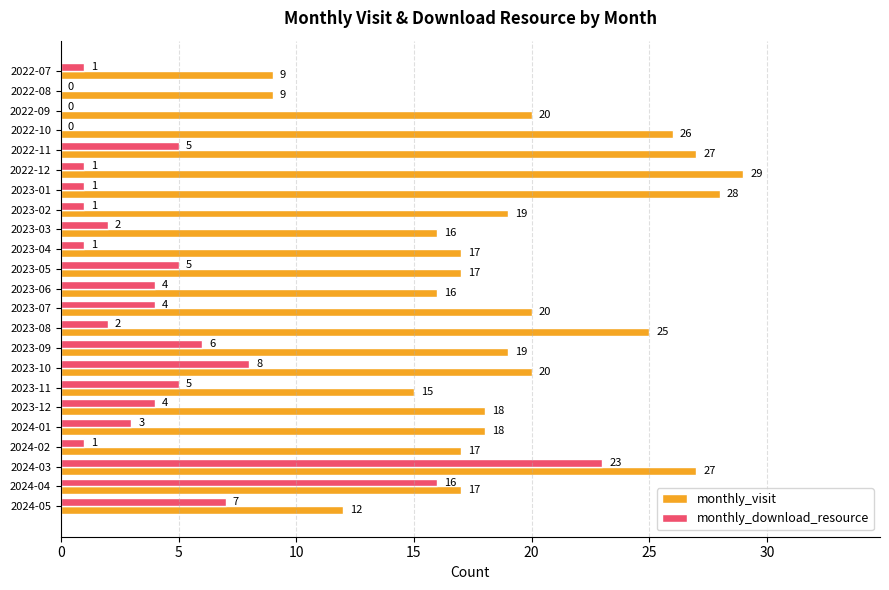

What are all the series names shown in the legend?

monthly_visit, monthly_download_resource